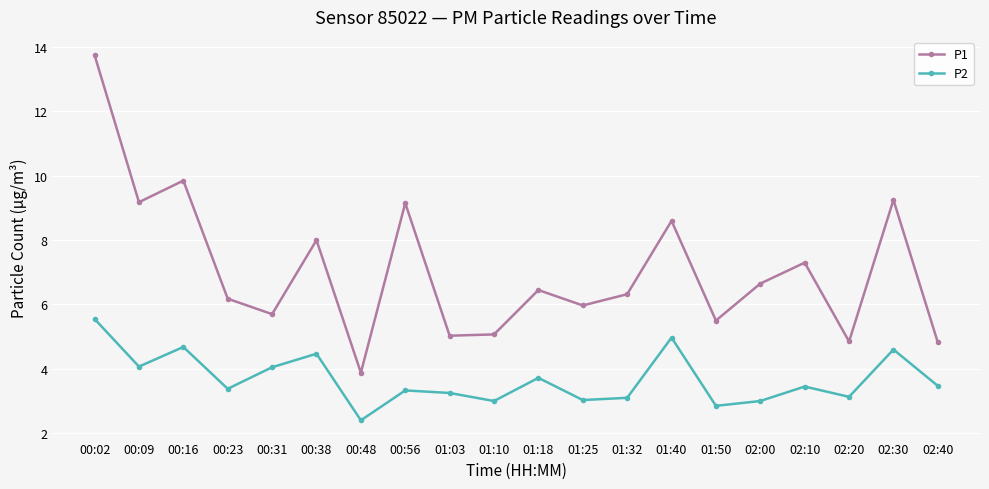

Rank the series at 00:48 from highest to lowest value.

P1, P2